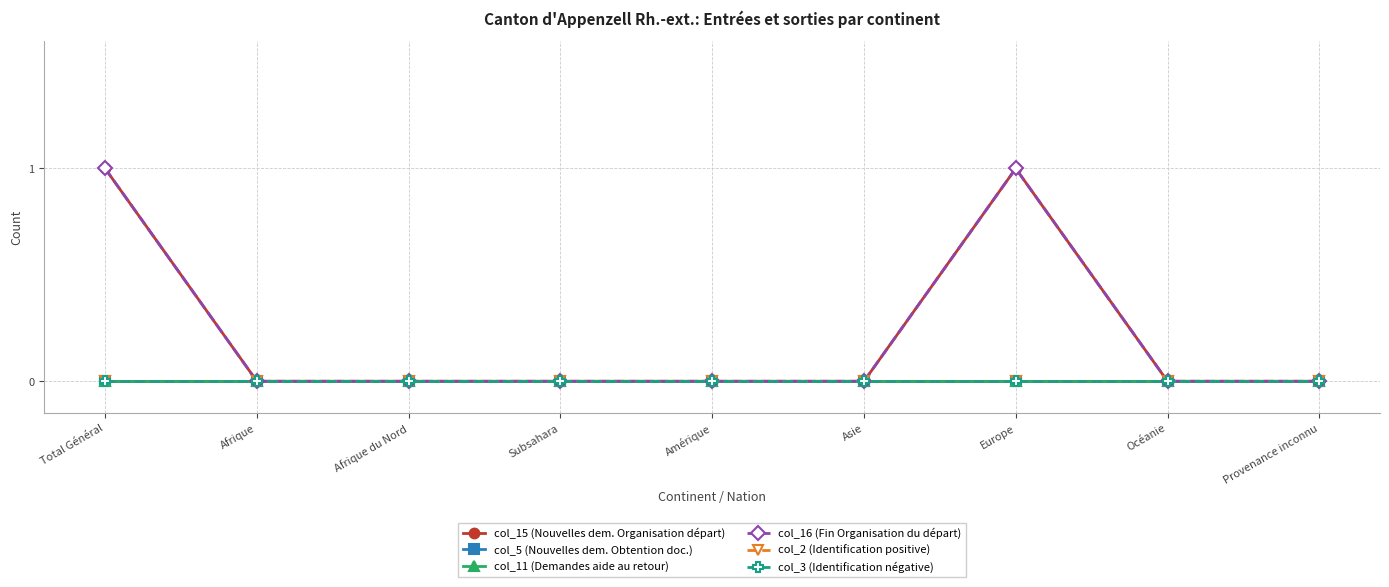

Reading left to right, extract all data points from this chart.

col_15 (Nouvelles dem. Organisation départ): 1	0	0	0	0	0	1	0	0
col_5 (Nouvelles dem. Obtention doc.): 0	0	0	0	0	0	0	0	0
col_11 (Demandes aide au retour): 0	0	0	0	0	0	0	0	0
col_16 (Fin Organisation du départ): 1	0	0	0	0	0	1	0	0
col_2 (Identification positive): 0	0	0	0	0	0	0	0	0
col_3 (Identification négative): 0	0	0	0	0	0	0	0	0